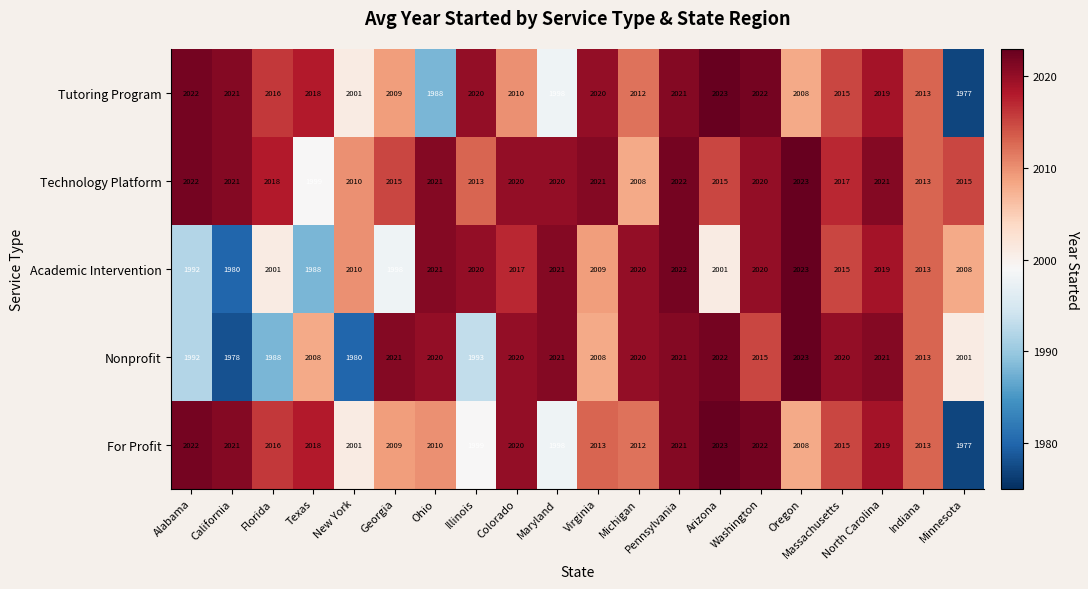

Where does the Academic Intervention series first go above 2015?

Ohio